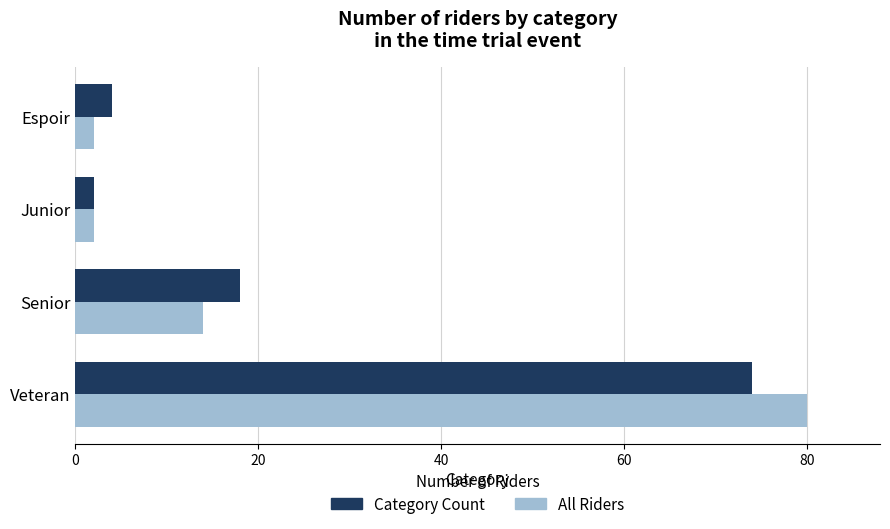

Which category has the lowest value in the Category Count series?

Junior